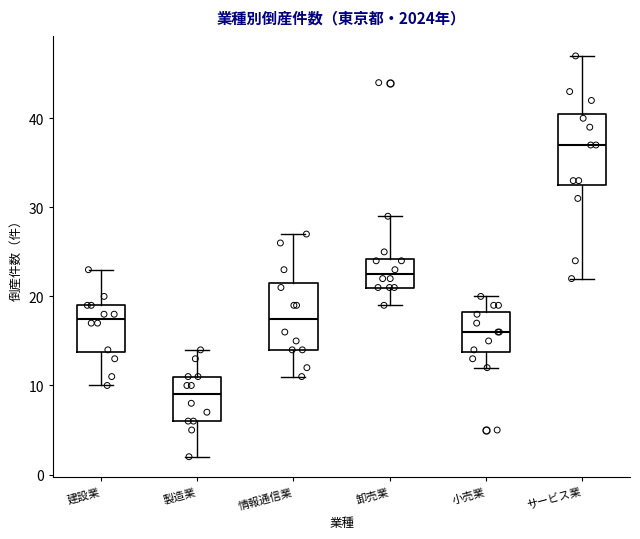

Reading left to right, transcribe this box plot: for each box, give where its median line is, the range the box spans, and where its two whiskers end, as read against the y-axis. The values are not printed on the chart, so give them approximately, as read against the axis.

建設業: median 18, box 14 to 19, whiskers 10 to 23
製造業: median 9, box 6 to 11, whiskers 2 to 14
情報通信業: median 18, box 14 to 22, whiskers 11 to 27
卸売業: median 23, box 21 to 24, whiskers 19 to 29
小売業: median 16, box 14 to 18, whiskers 12 to 20
サービス業: median 37, box 33 to 41, whiskers 22 to 47